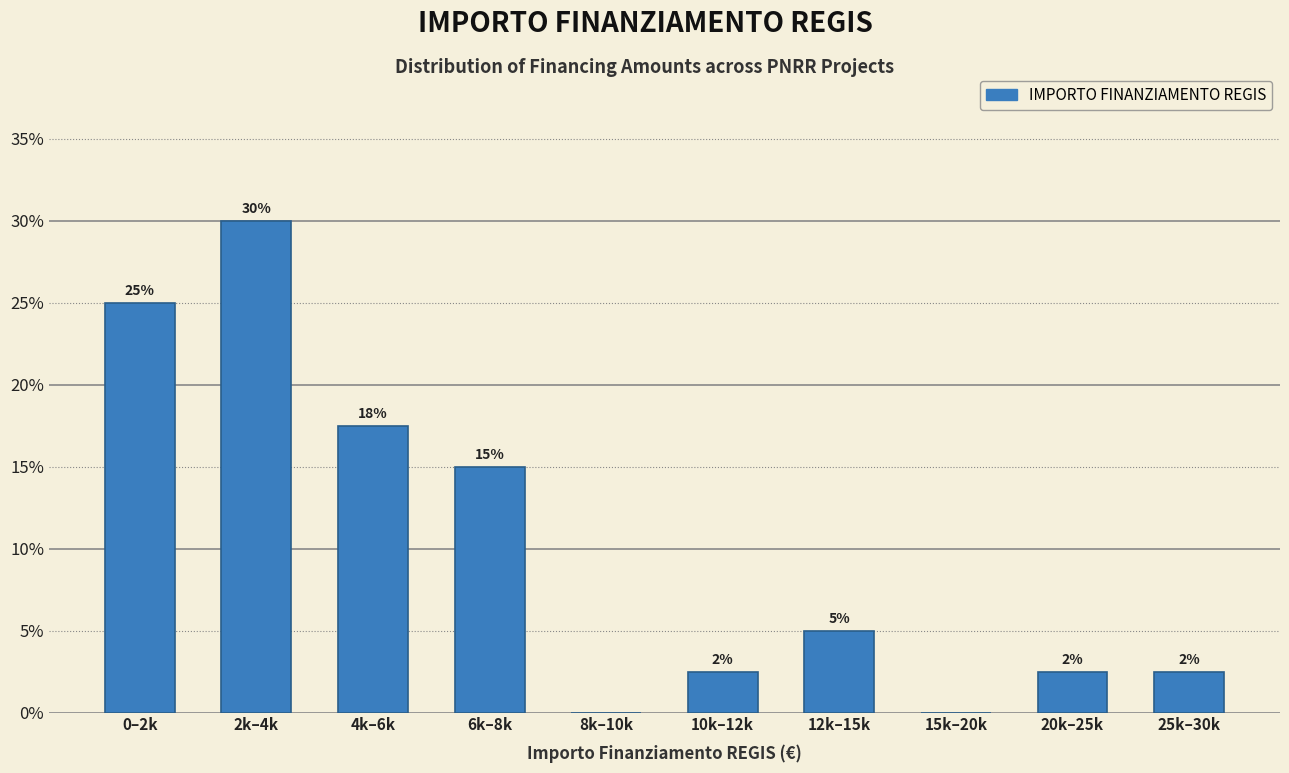

Where is the data nearest to the value 15?

6k–8k